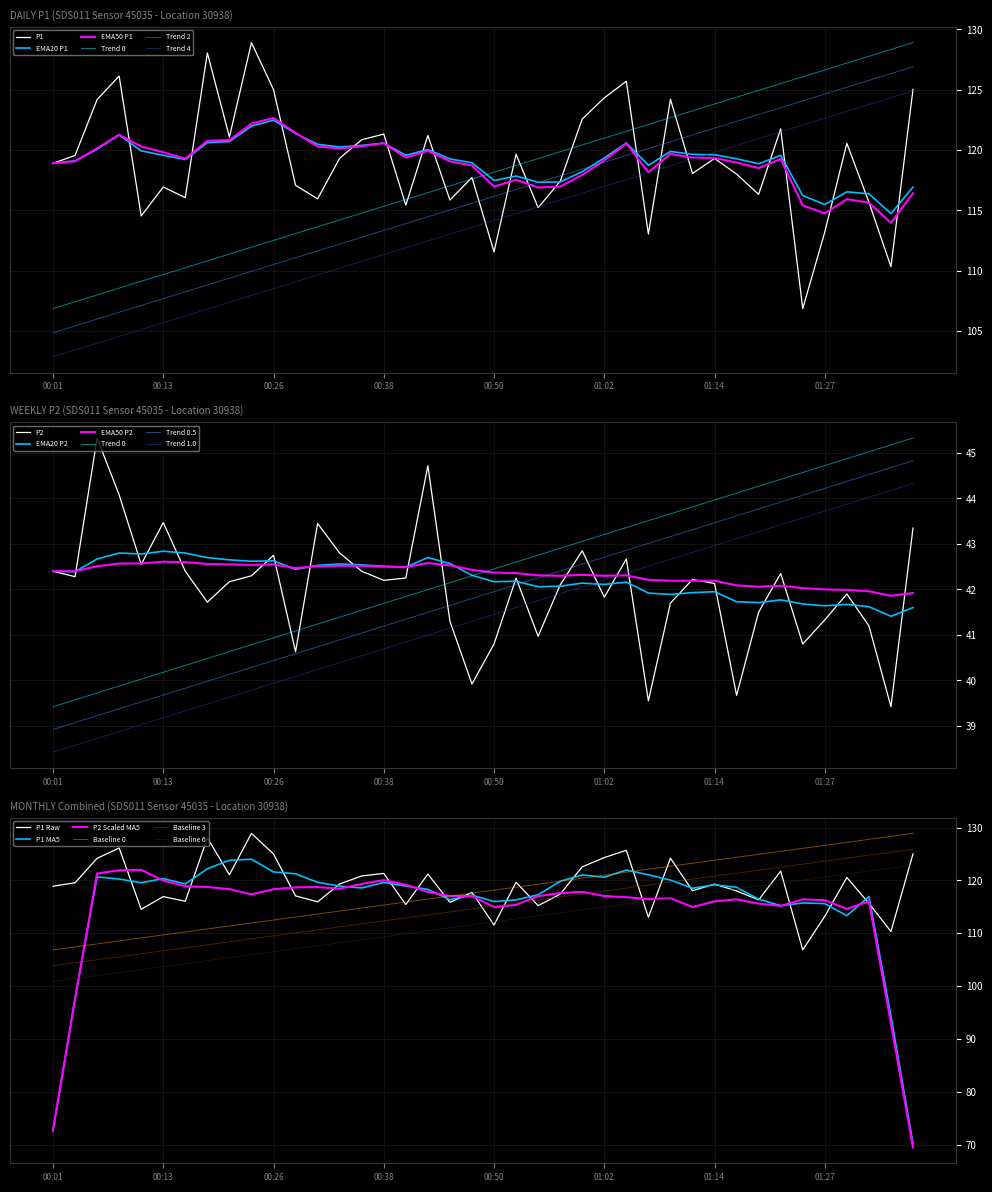

True or false: EMA50_P1 has more than 2 interior local peaks.

True